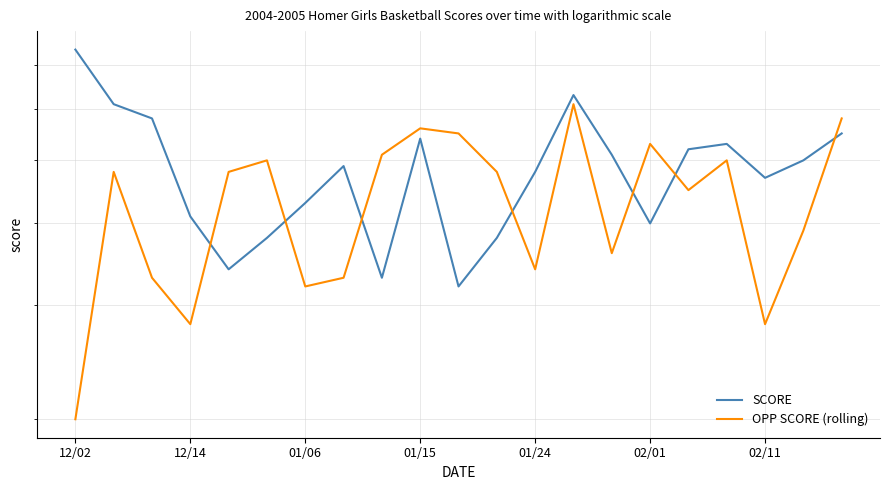

How many data points in SCORE are above 49?

10